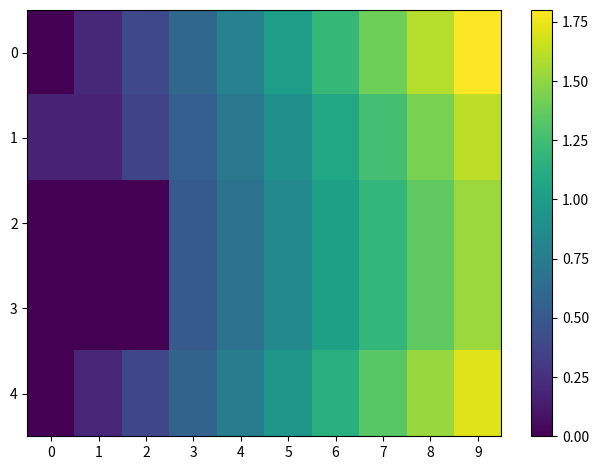

What is the total value across all series at 2?

1.1